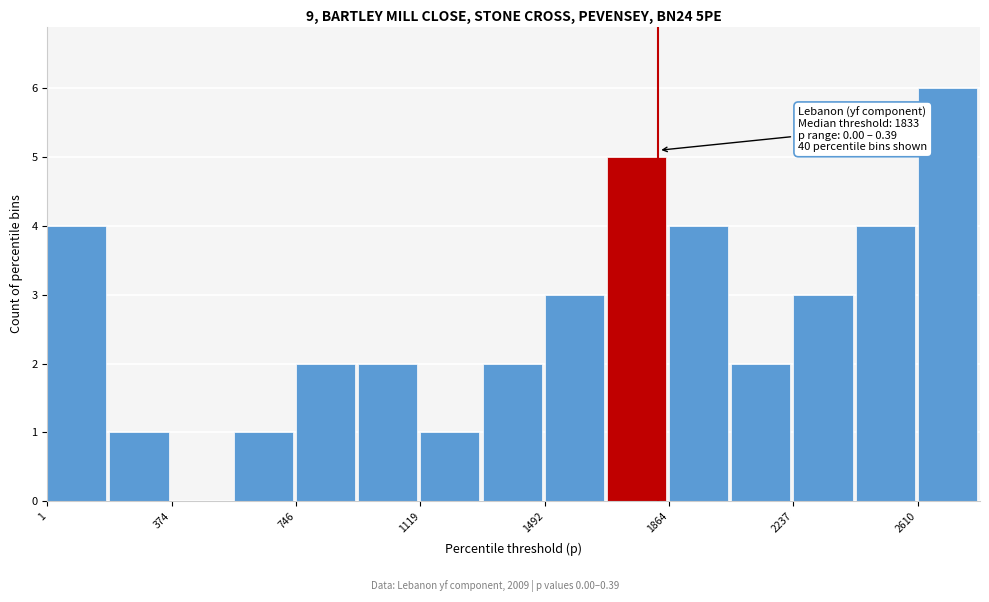

Read against the x-axis, roughly where is the centre of the tallest bar?

2700